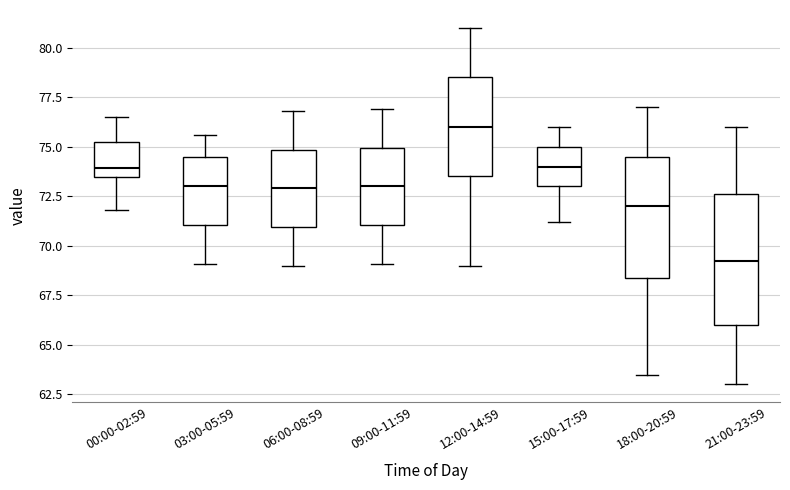

Reading left to right, transcribe this box plot: for each box, give where its median line is, the range the box spans, and where its two whiskers end, as read against the y-axis. The values are not printed on the chart, so give them approximately, as read against the axis.

00:00-02:59: median 74.0, box 73.5 to 75.5, whiskers 72.0 to 76.5
03:00-05:59: median 73.0, box 71.0 to 74.5, whiskers 69.0 to 75.5
06:00-08:59: median 73.0, box 71.0 to 75.0, whiskers 69.0 to 77.0
09:00-11:59: median 73.0, box 71.0 to 75.0, whiskers 69.0 to 77.0
12:00-14:59: median 76.0, box 73.5 to 78.5, whiskers 69.0 to 81.0
15:00-17:59: median 74.0, box 73.0 to 75.0, whiskers 71.0 to 76.0
18:00-20:59: median 72.0, box 68.5 to 74.5, whiskers 63.5 to 77.0
21:00-23:59: median 69.5, box 66.0 to 72.5, whiskers 63.0 to 76.0